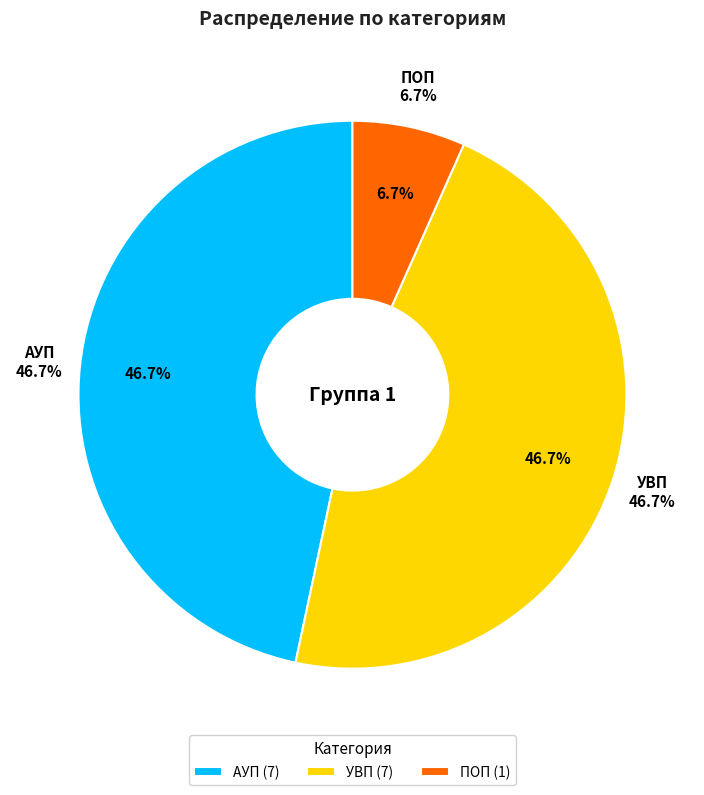

To the nearest percent, what is the average slice percentage?

33%